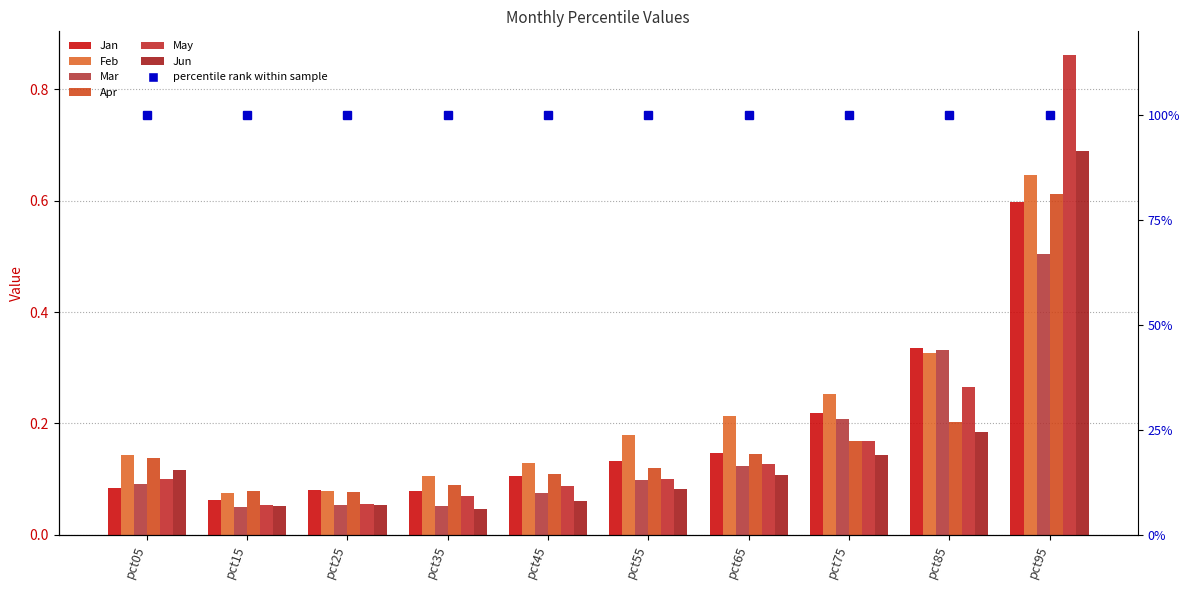

The May series shows 0.9 at pct95. True or false?

True